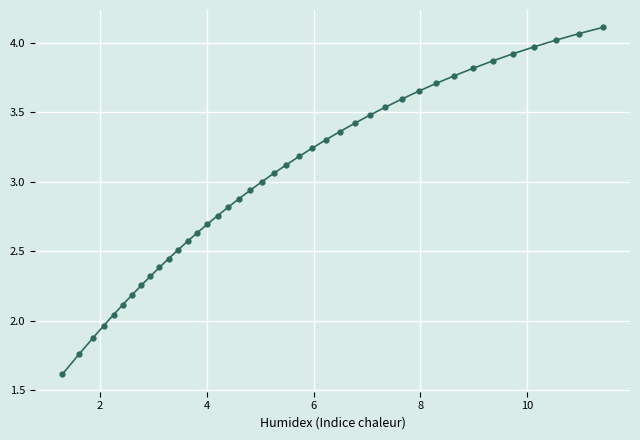

What is the difference between the second highest and minimum values?

2.5